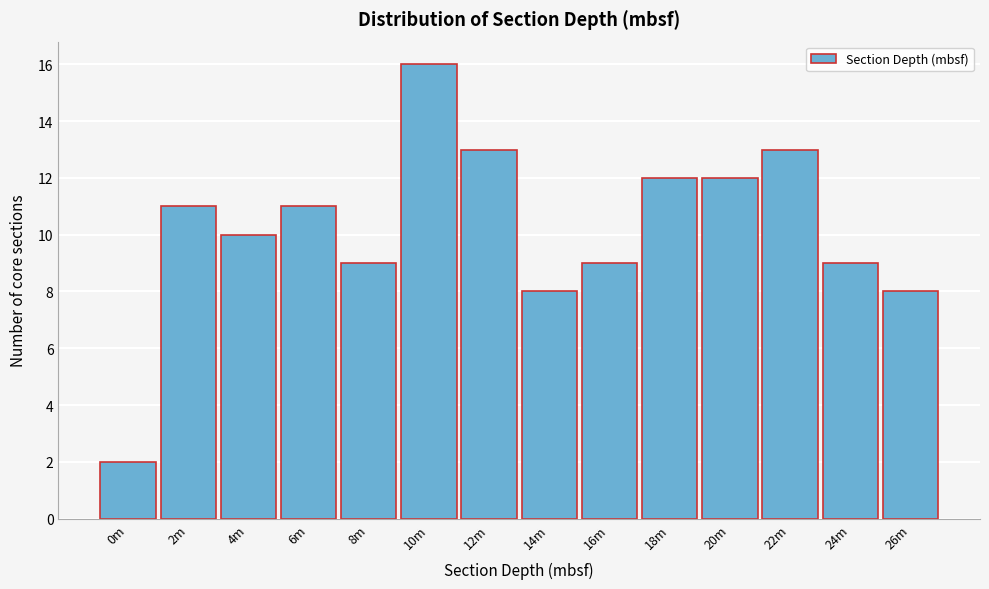

Reading left to right, transcribe all the data shown in this chart.

2	11	10	11	9	16	13	8	9	12	12	13	9	8